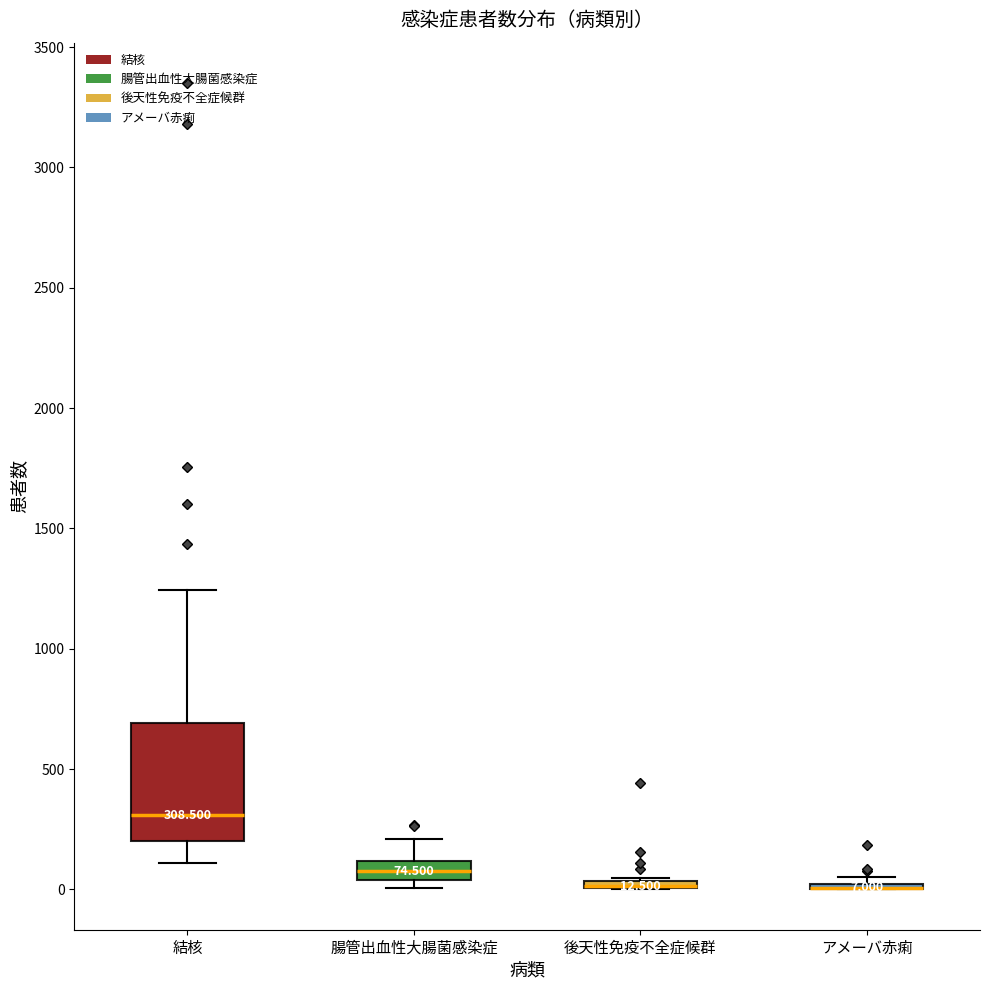

Comparing the boxes themselves (not the whiskers), which one is the tallest?

結核